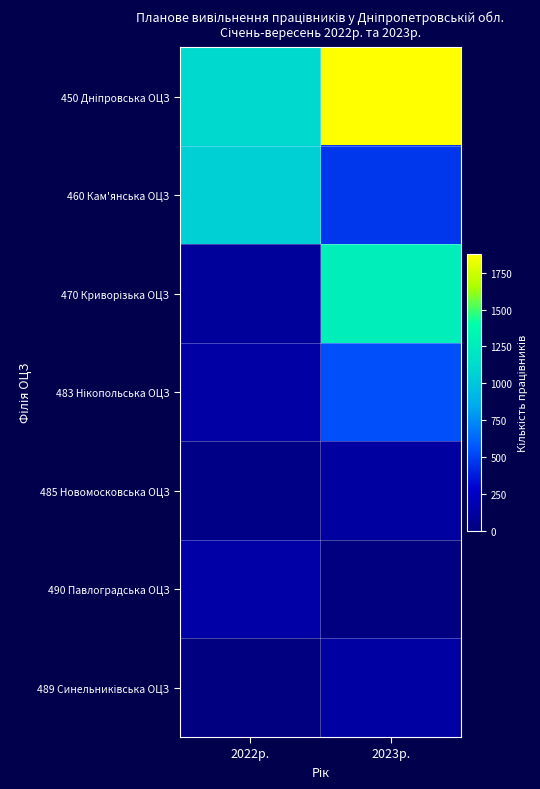

Which series has the largest range (max minus min)?

470 Криворізька ОЦЗ